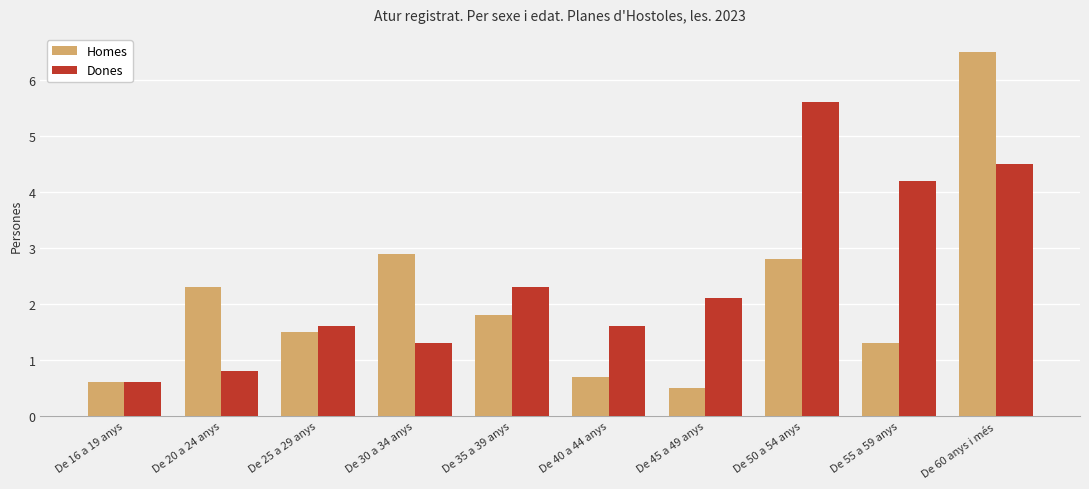

Which category has the lowest value across all series?

De 45 a 49 anys